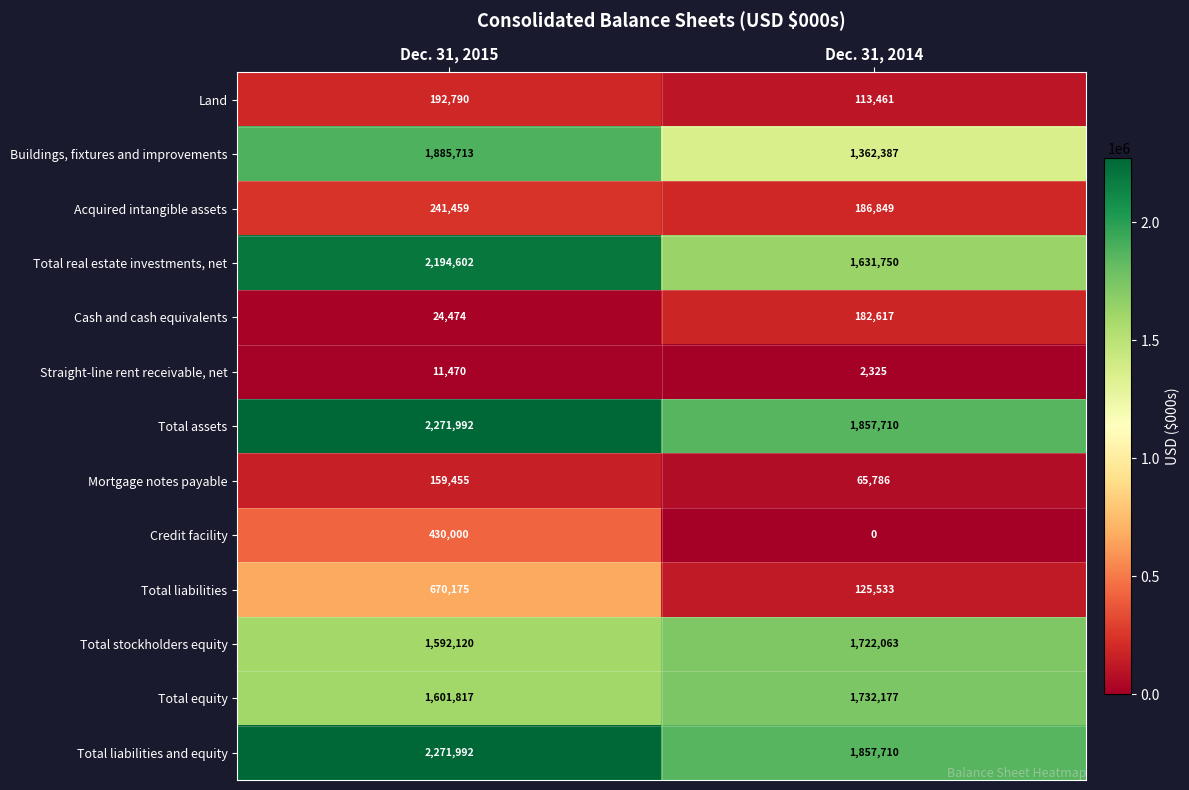

Reading left to right, what are all the values shown in this chart?

Land: 192790	113461
Buildings, fixtures and improvements: 1885713	1362387
Acquired intangible assets: 241459	186849
Total real estate investments, net: 2194602	1631750
Cash and cash equivalents: 24474	182617
Straight-line rent receivable, net: 11470	2325
Total assets: 2271992	1857710
Mortgage notes payable: 159455	65786
Credit facility: 430000	0
Total liabilities: 670175	125533
Total stockholders equity: 1592120	1722063
Total equity: 1601817	1732177
Total liabilities and equity: 2271992	1857710